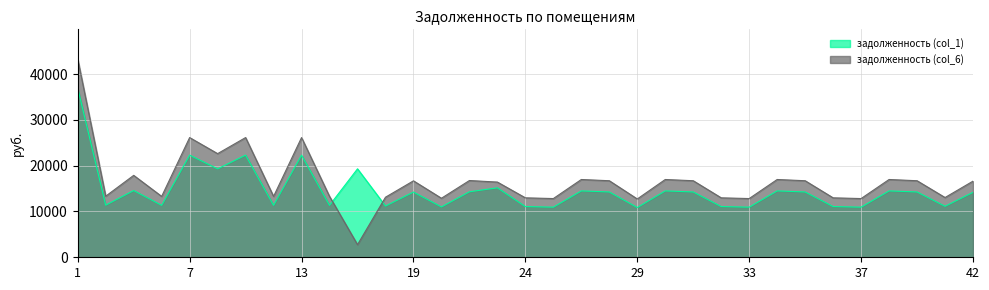

How many lines are shown in the chart?

2